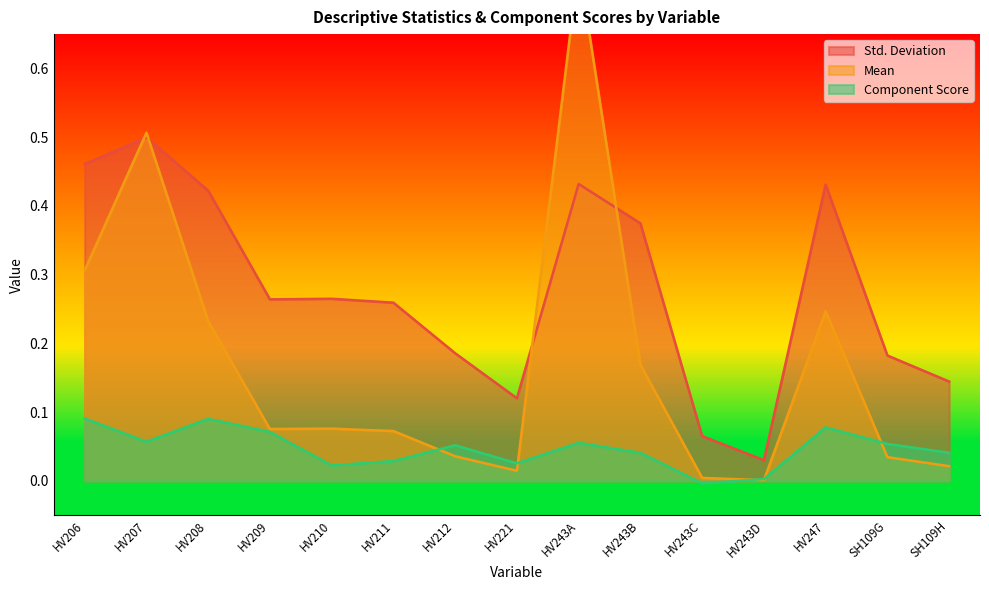

What is the total value across all series at HV247?

0.8